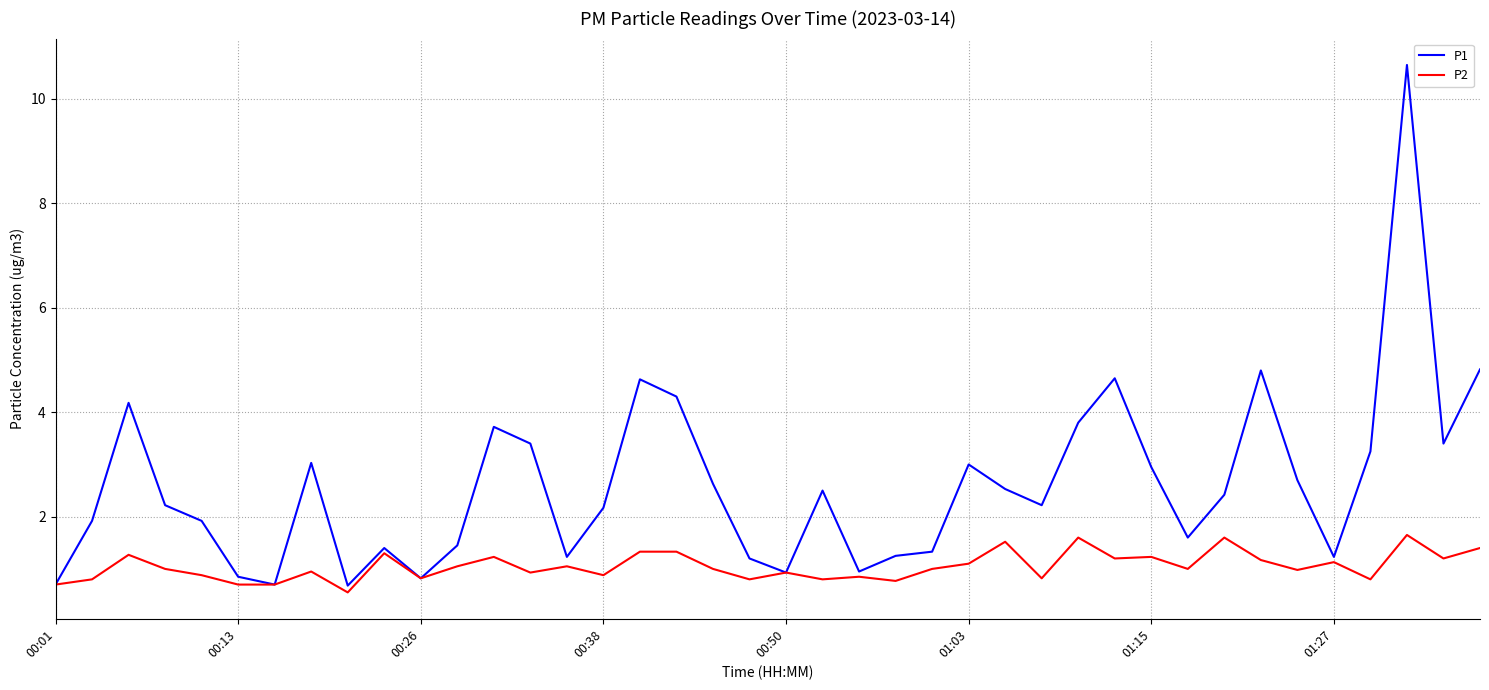

List the series in order of their peak value, highest first.

P1, P2